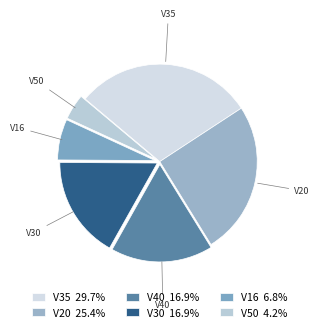

Is the sum of V35 and V20 greater than half?

Yes